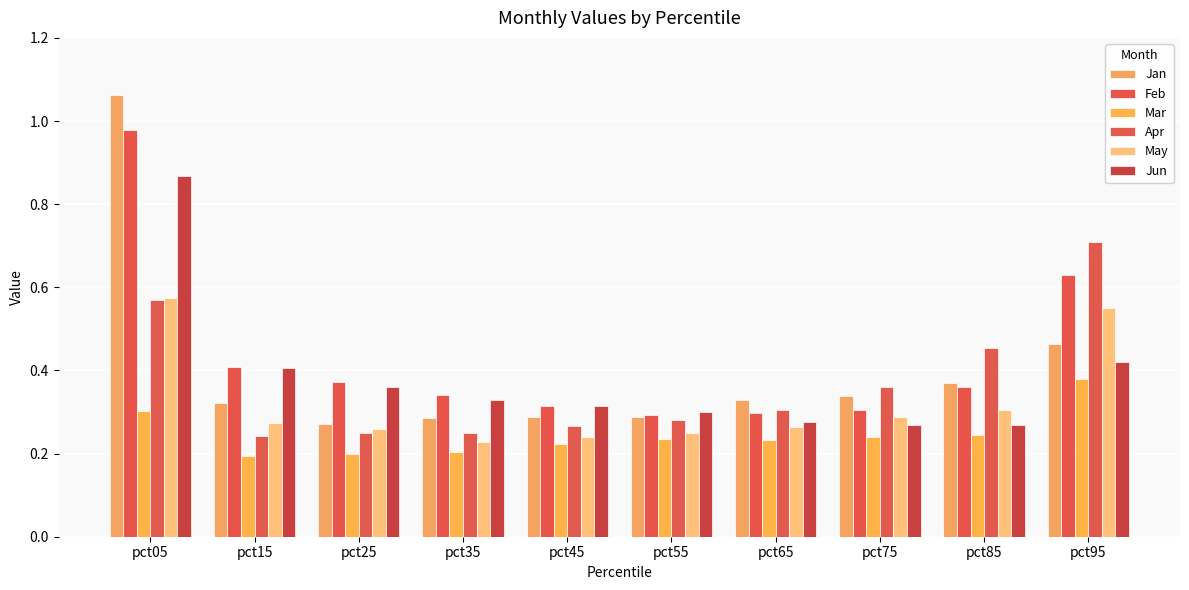

Does the chart contain stacked bars?

No